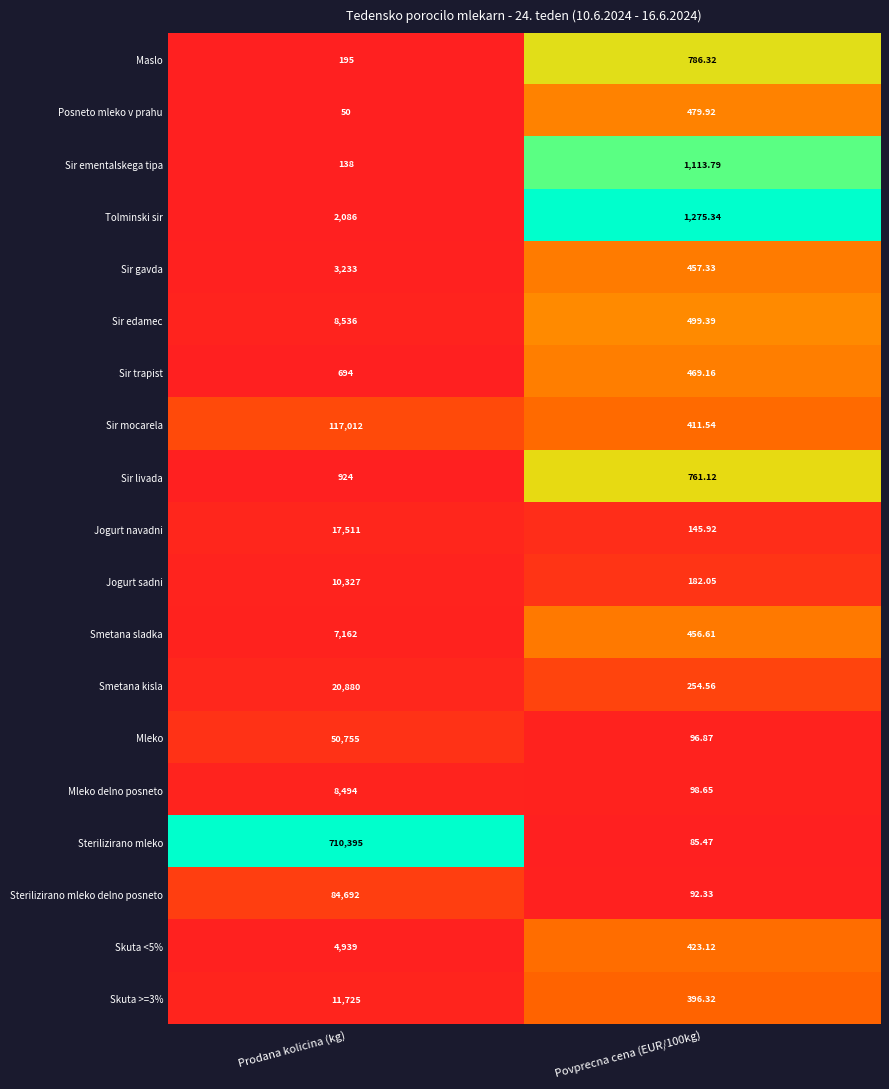

At which label is Maslo closest to 490?

Prodana kolicina (kg)